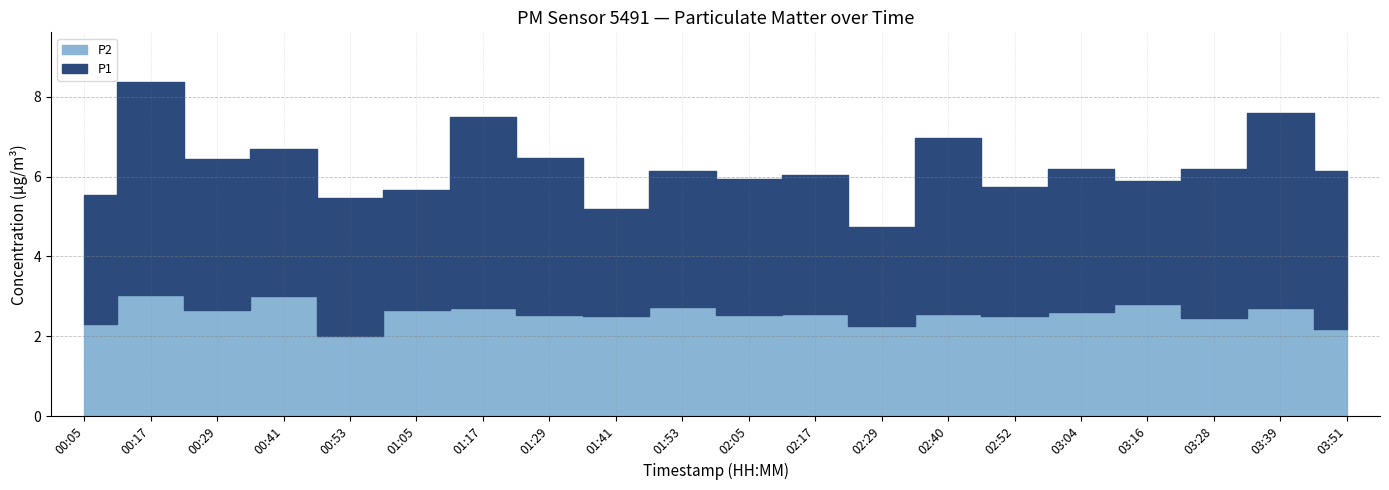

Which label corresponds to the largest value in the chart?

00:17